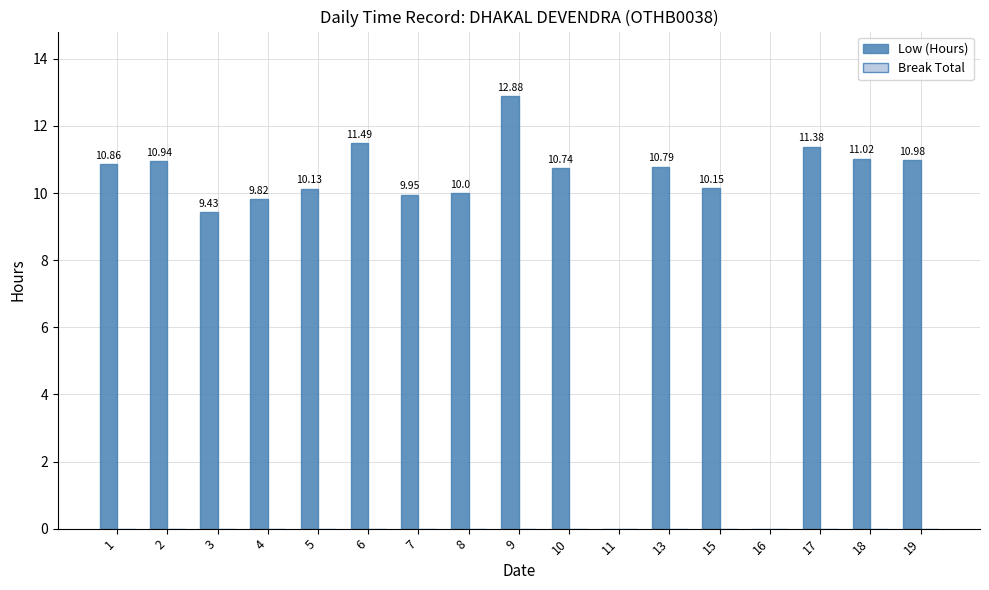

What is the change in value from 3 to 16?

-9.4